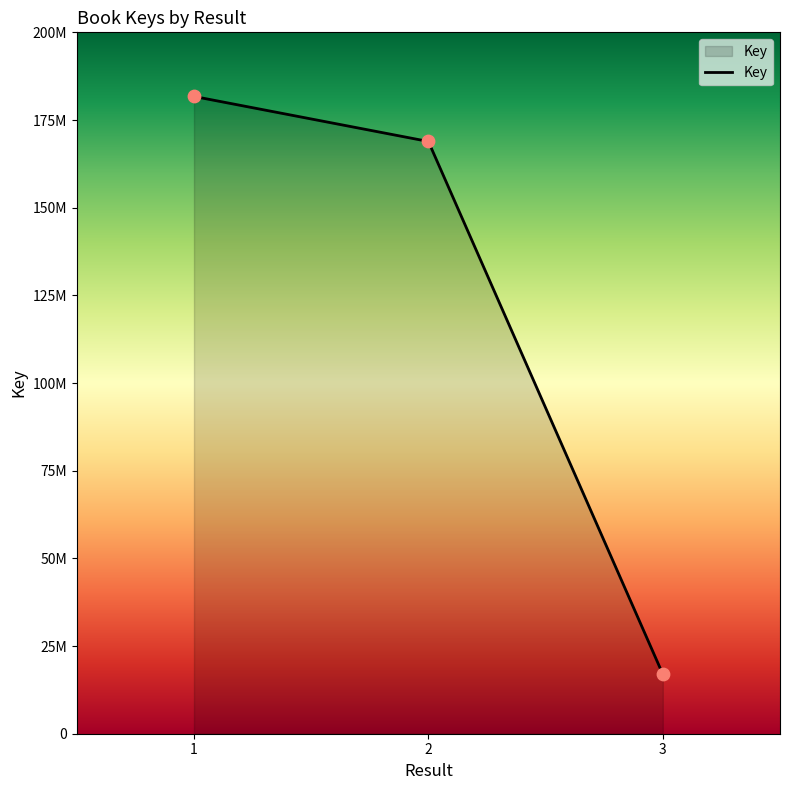

What is the ratio of the value at 1 to the value at 3?

10.7